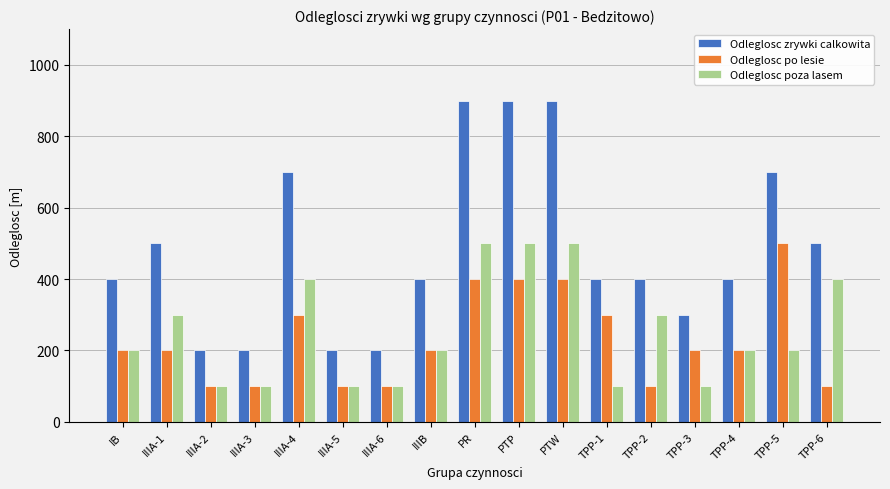

Which series changed the most between IIIA-3 and PTW?

Odleglosc zrywki calkowita